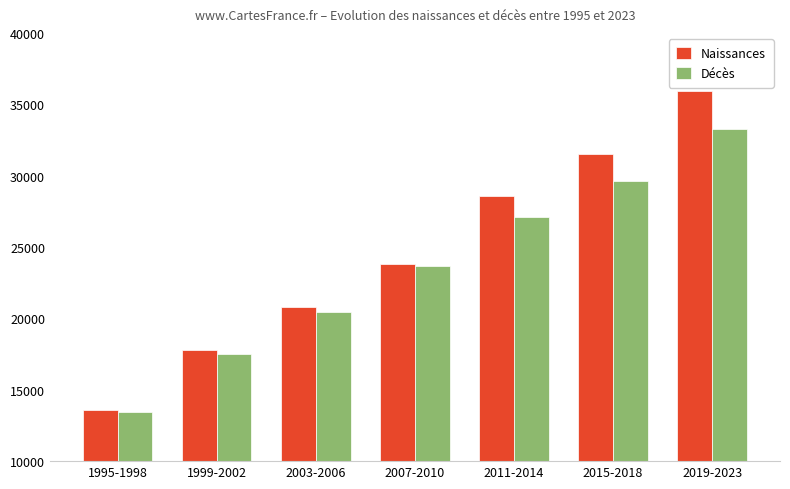

At which category is the sum across all series the highest?

2019-2023